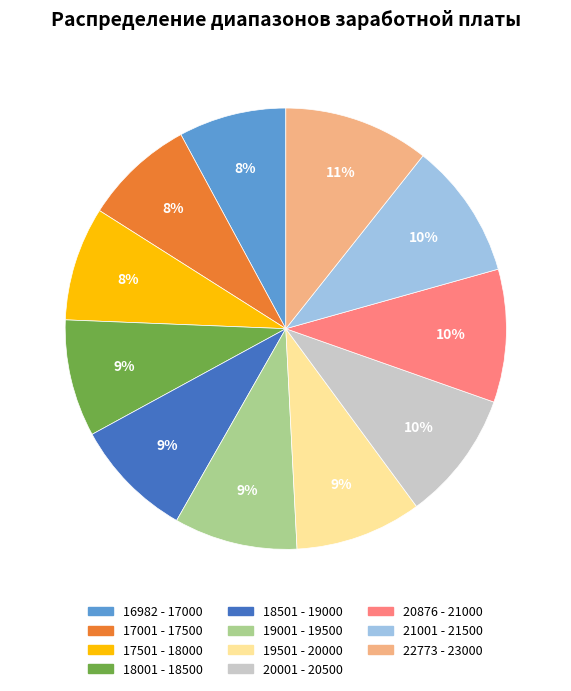

Combined, do 20001 - 20500 and 18501 - 19000 account for over 50%?

No